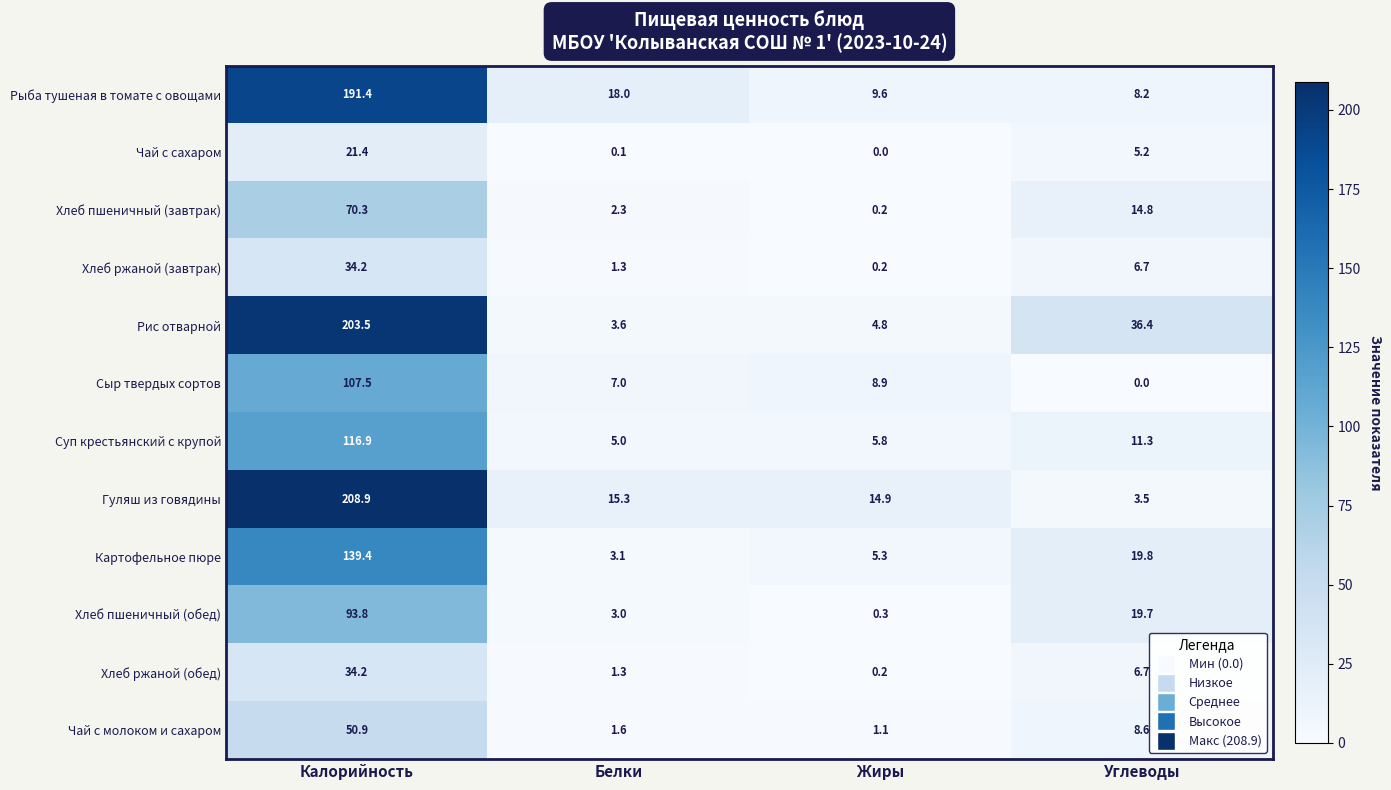

What is the difference between the maximum and minimum values in the Рыба тушеная в томате с овощами series?

183.2